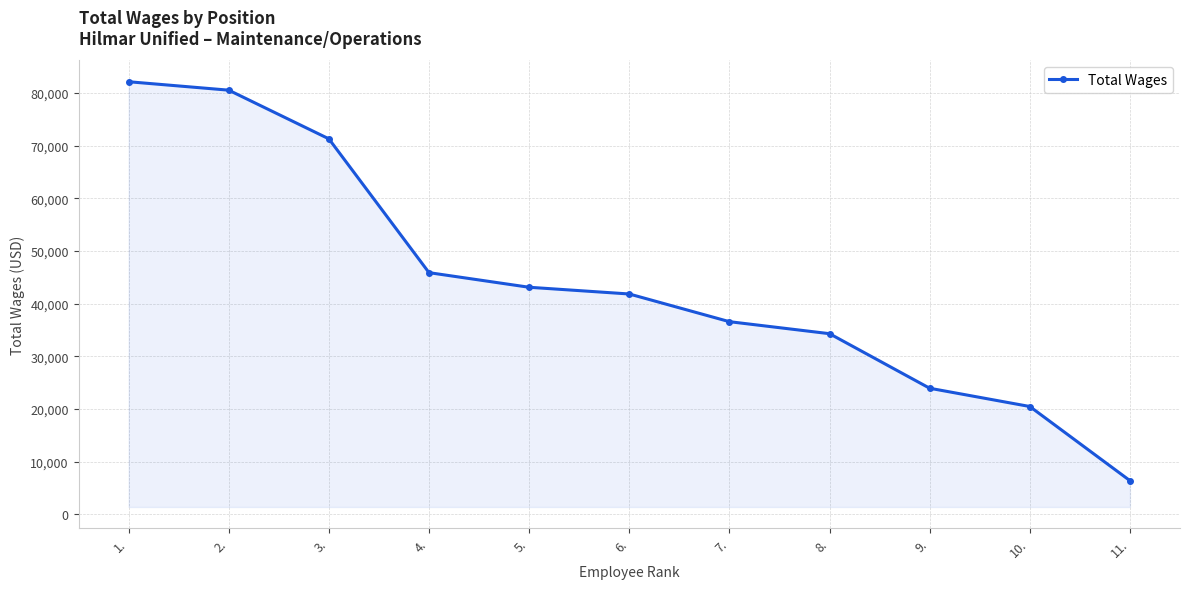

How many lines are shown in the chart?

1